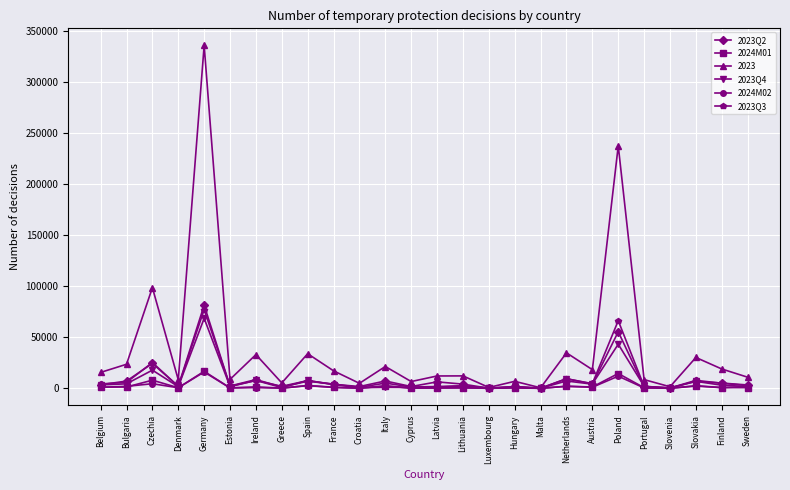

At which label does 2023Q3 first exceed 4145?

Belgium